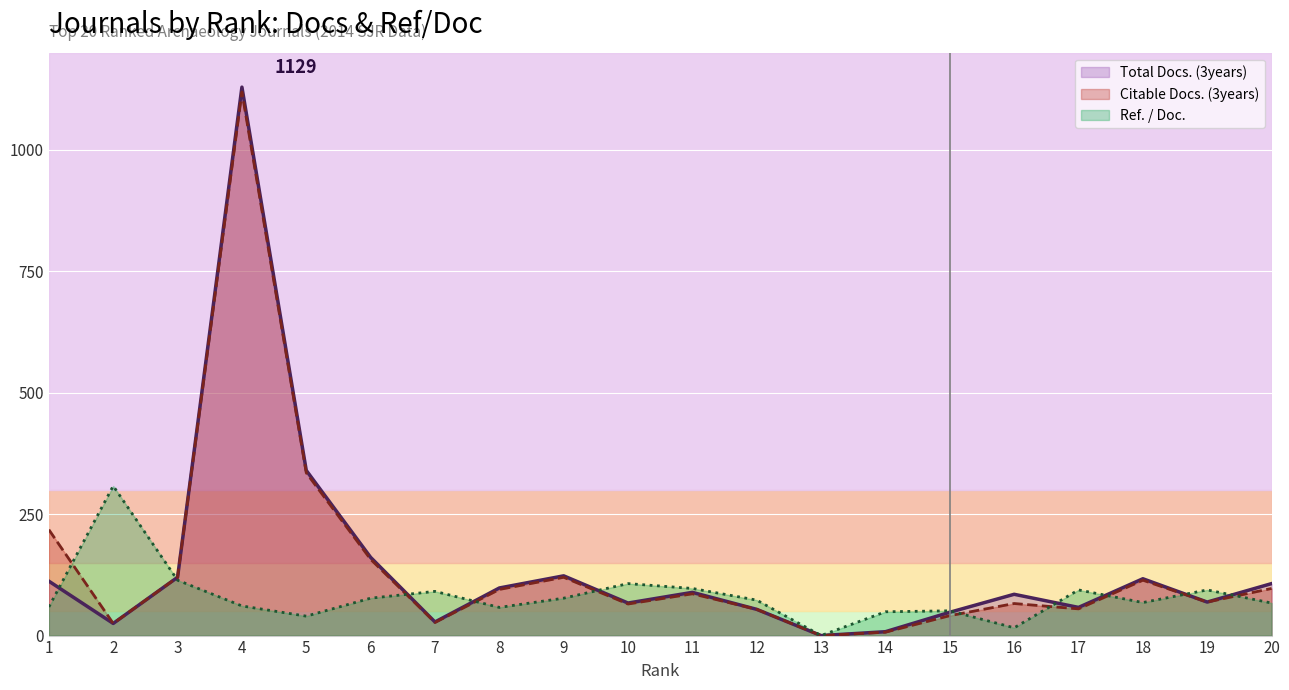

Does the chart display data point markers on the line(s)?

No